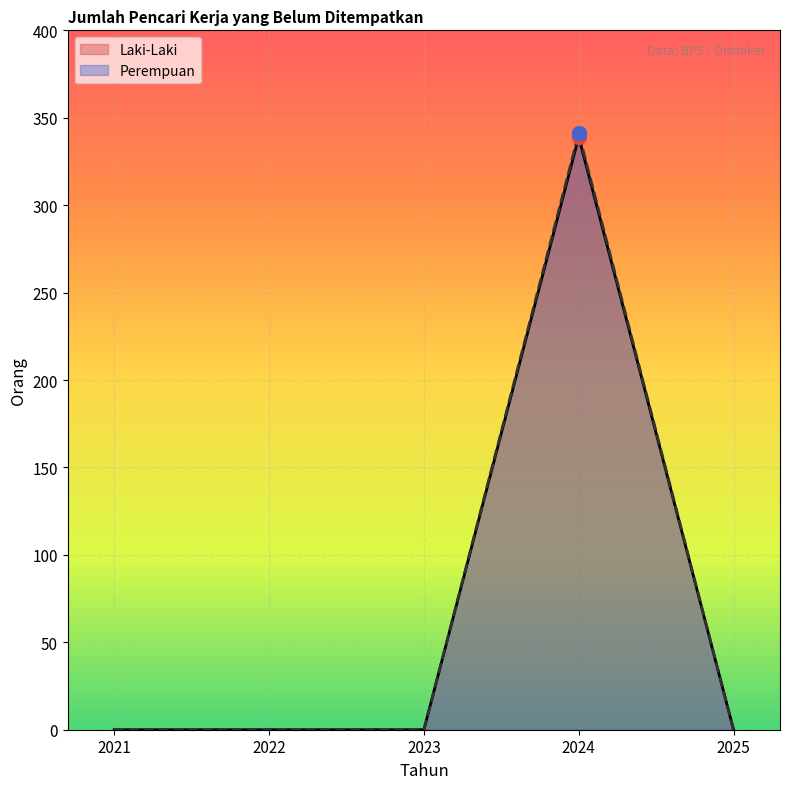

How many lines are shown in the chart?

2